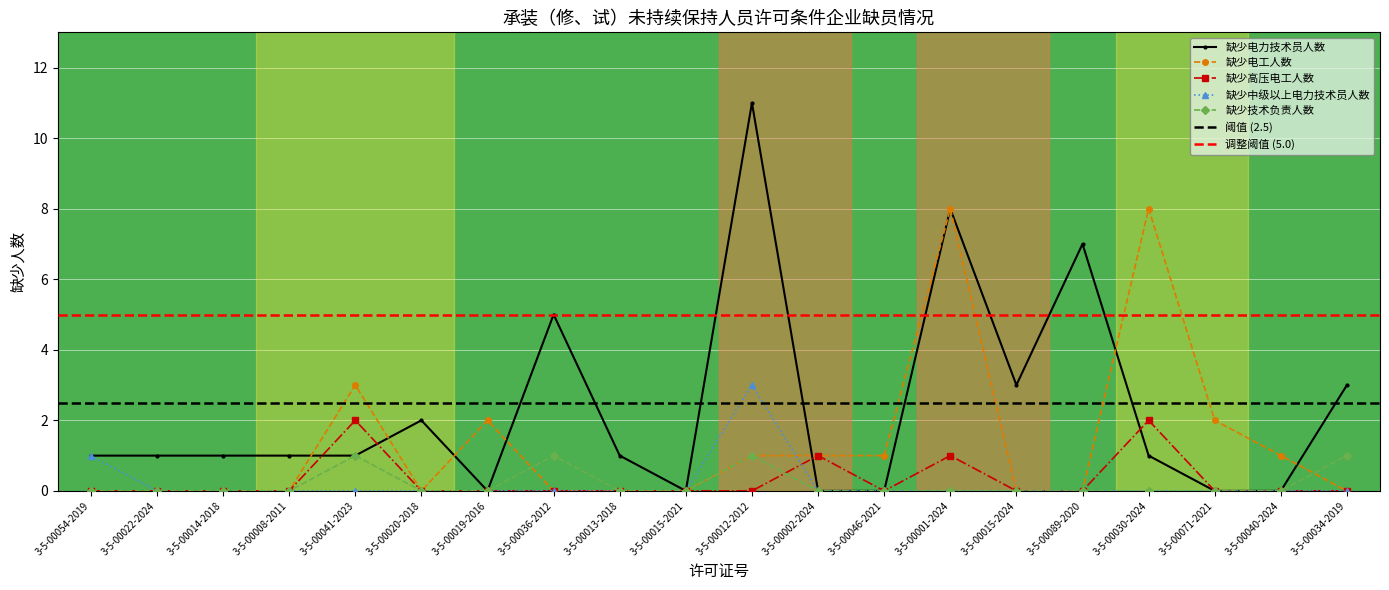

What is the difference between the 缺少电力技术员人数 values at 3-5-00001-2024 and 3-5-00030-2024?

7